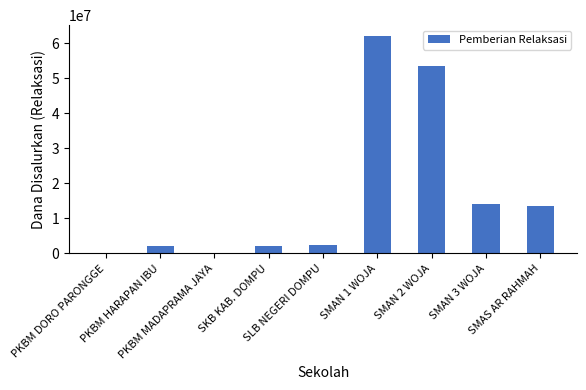

What is the maximum value shown in the chart?

62000000